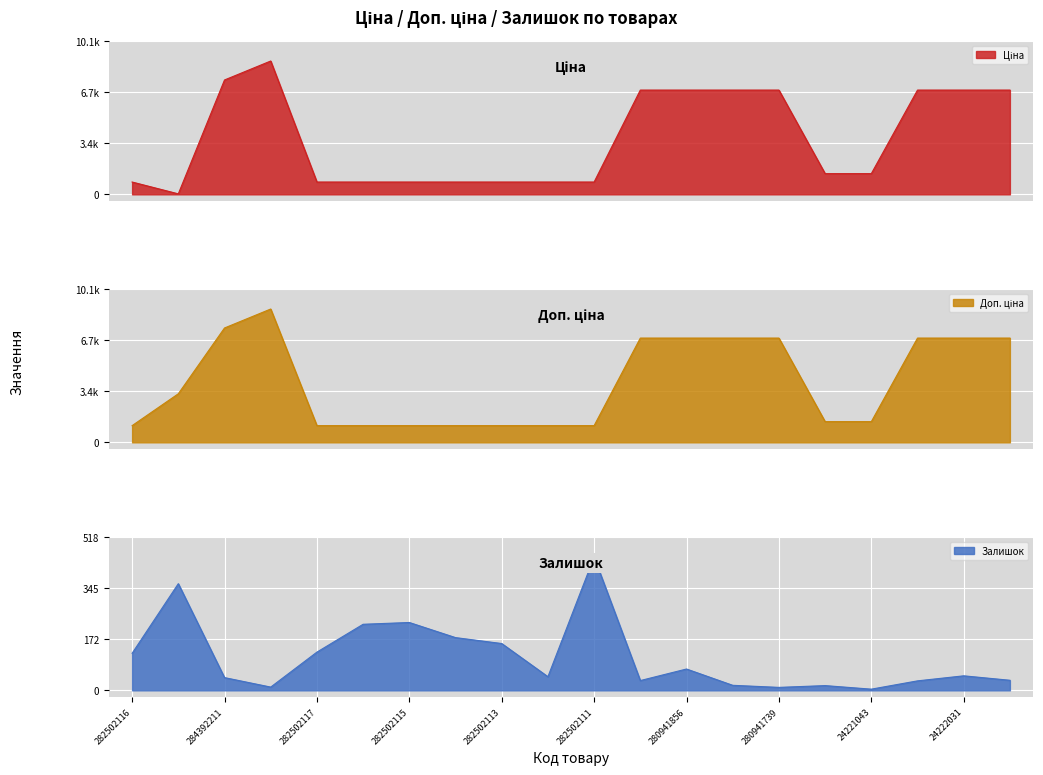

Reading right to left, list all the values displayed in this chart.

Ціна: 24221901=6879.5	24222031=6879.5	24222037=6879.5	24221043=1366.3	24221099=1366.3	280941739=6879.5	280941824=6879.5	280941856=6879.5	280941901=6879.5	282502111=813.0	282502112=813.0	282502113=813.0	282502114=813.0	282502115=813.0	282502110=813.0	282502117=813.0	248922198=8797.6	284392211=7545.9	283972211=32.0	282502116=813.0
Доп. ціна: 24221901=6879.5	24222031=6879.5	24222037=6879.5	24221043=1366.0	24221099=1366.0	280941739=6879.5	280941824=6879.5	280941856=6879.5	280941901=6879.5	282502111=1101.8	282502112=1101.8	282502113=1101.8	282502114=1101.8	282502115=1101.8	282502110=1101.8	282502117=1101.8	248922198=8797.6	284392211=7545.9	283972211=3205.0	282502116=1101.8
Залишок: 24221901=34.0	24222031=49.0	24222037=32.0	24221043=4.0	24221099=16.0	280941739=10.0	280941824=17.0	280941856=72.0	280941901=33.0	282502111=450.0	282502112=46.0	282502113=158.0	282502114=178.0	282502115=229.0	282502110=223.0	282502117=129.0	248922198=11.0	284392211=43.0	283972211=360.0	282502116=125.0